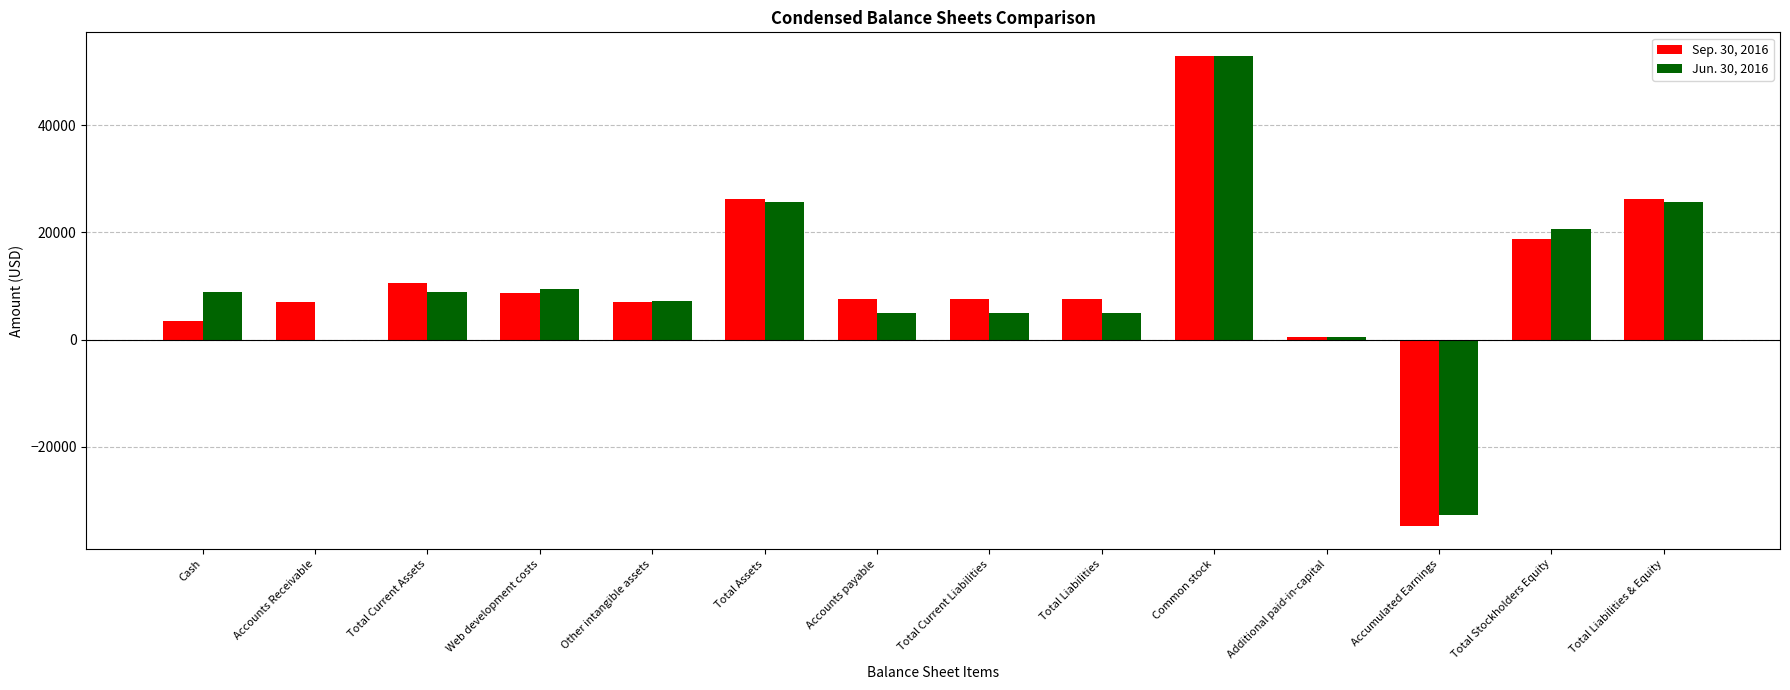

True or false: Sep. 30, 2016 has a value of 18777 at Total Stockholders Equity.

True